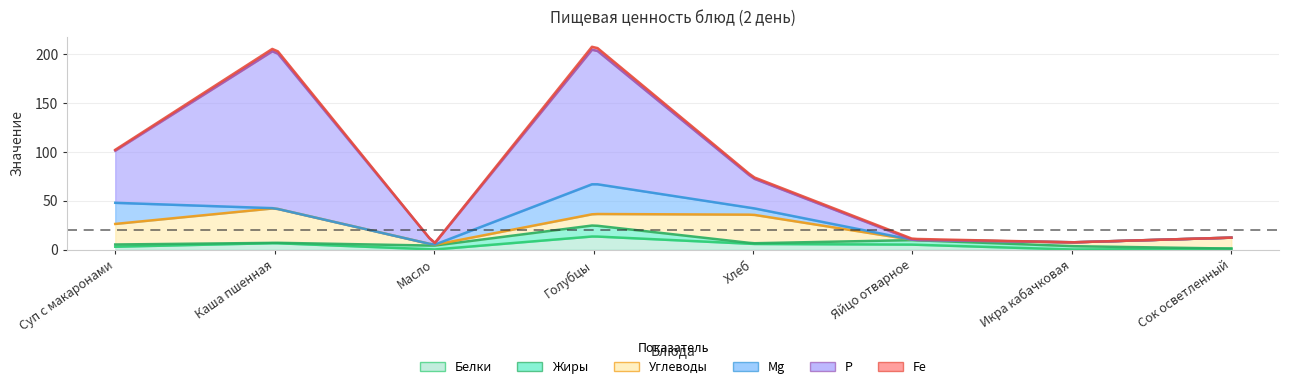

What is the value of the Жиры point at the 2nd from the left?

0.4